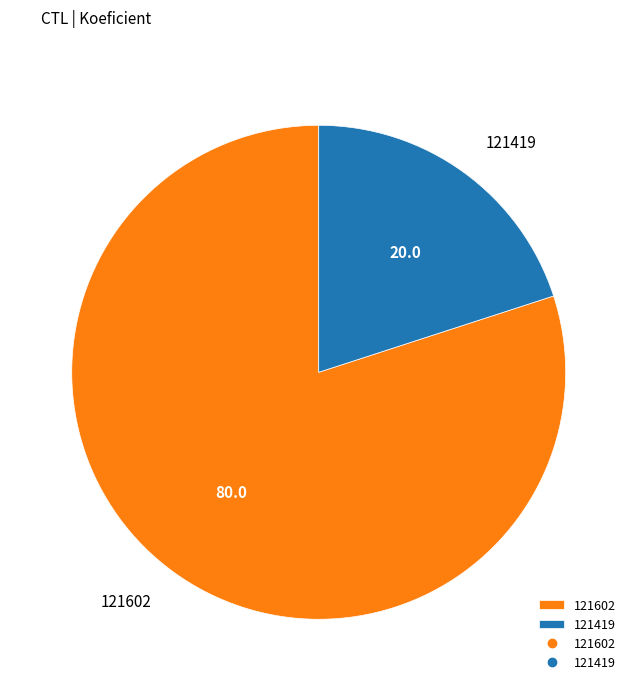

Rank the categories by value from highest to lowest.

121602, 121419